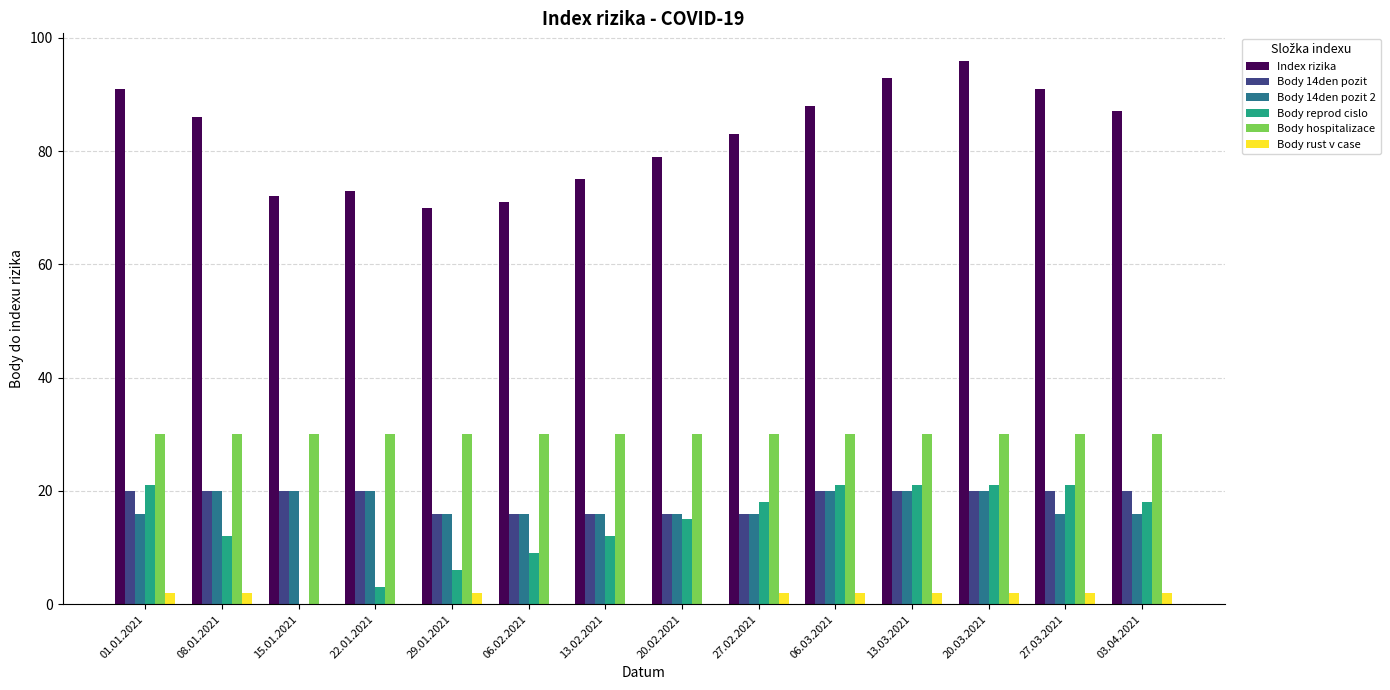

What is the difference between the Index rizika values at 06.02.2021 and 13.03.2021?

22